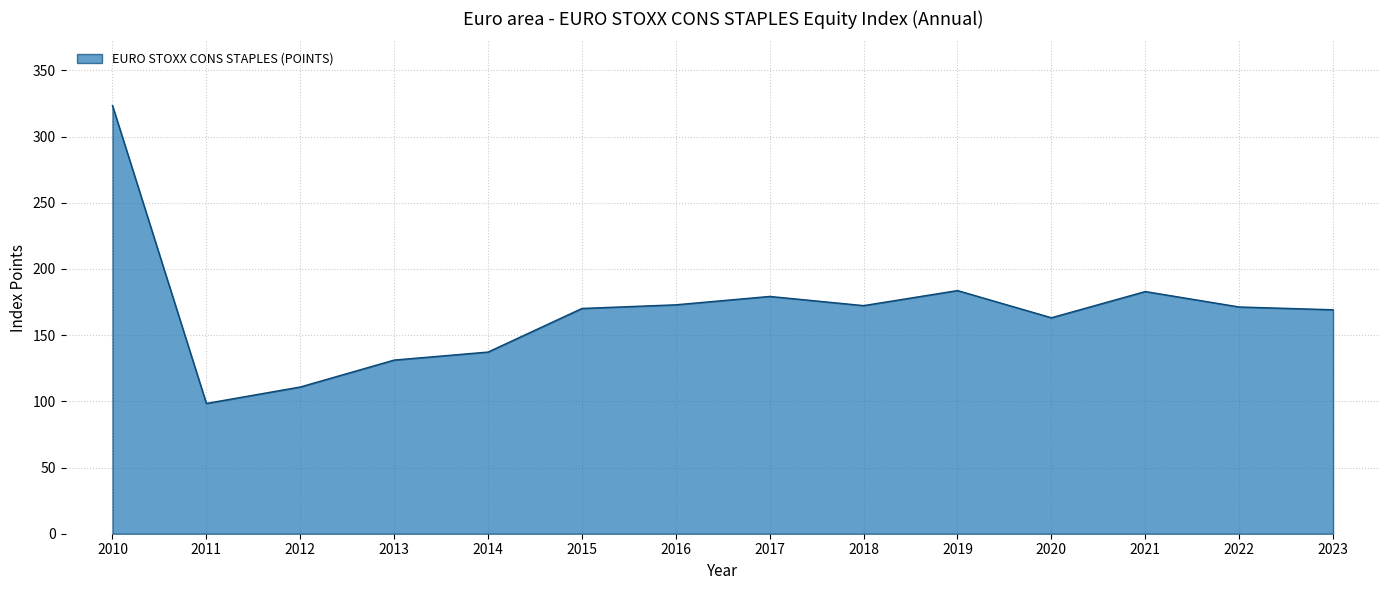

Between 2022 and 2010, which is larger?

2010